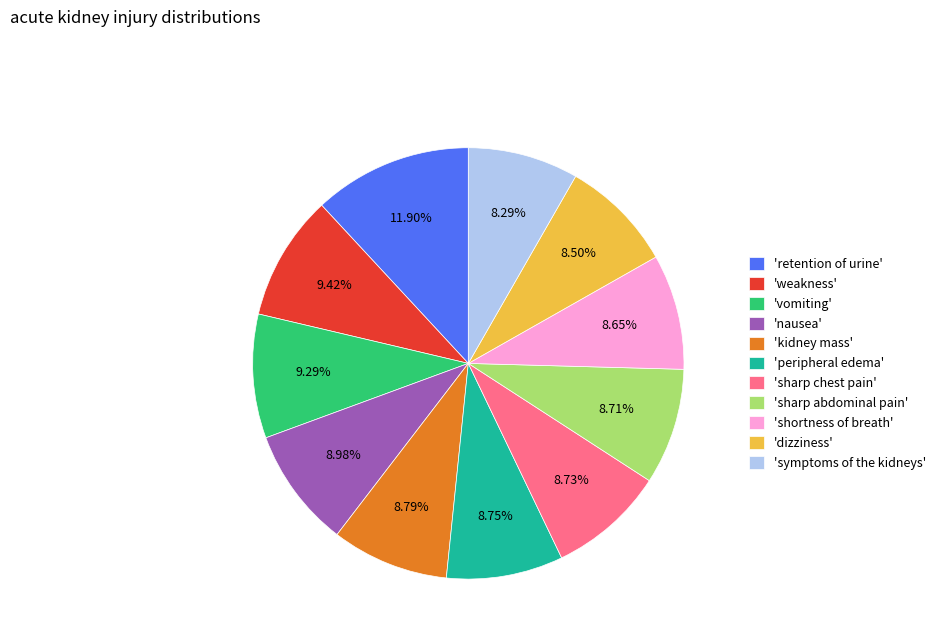

Is there a majority slice in this chart?

No